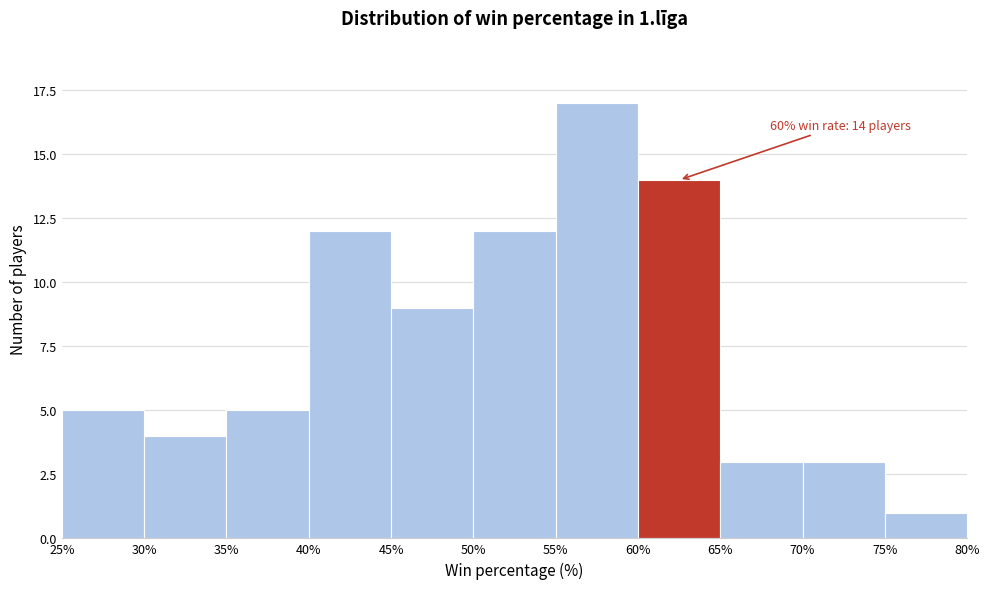

Which range on the x-axis has the tallest bar?

55% to 60%